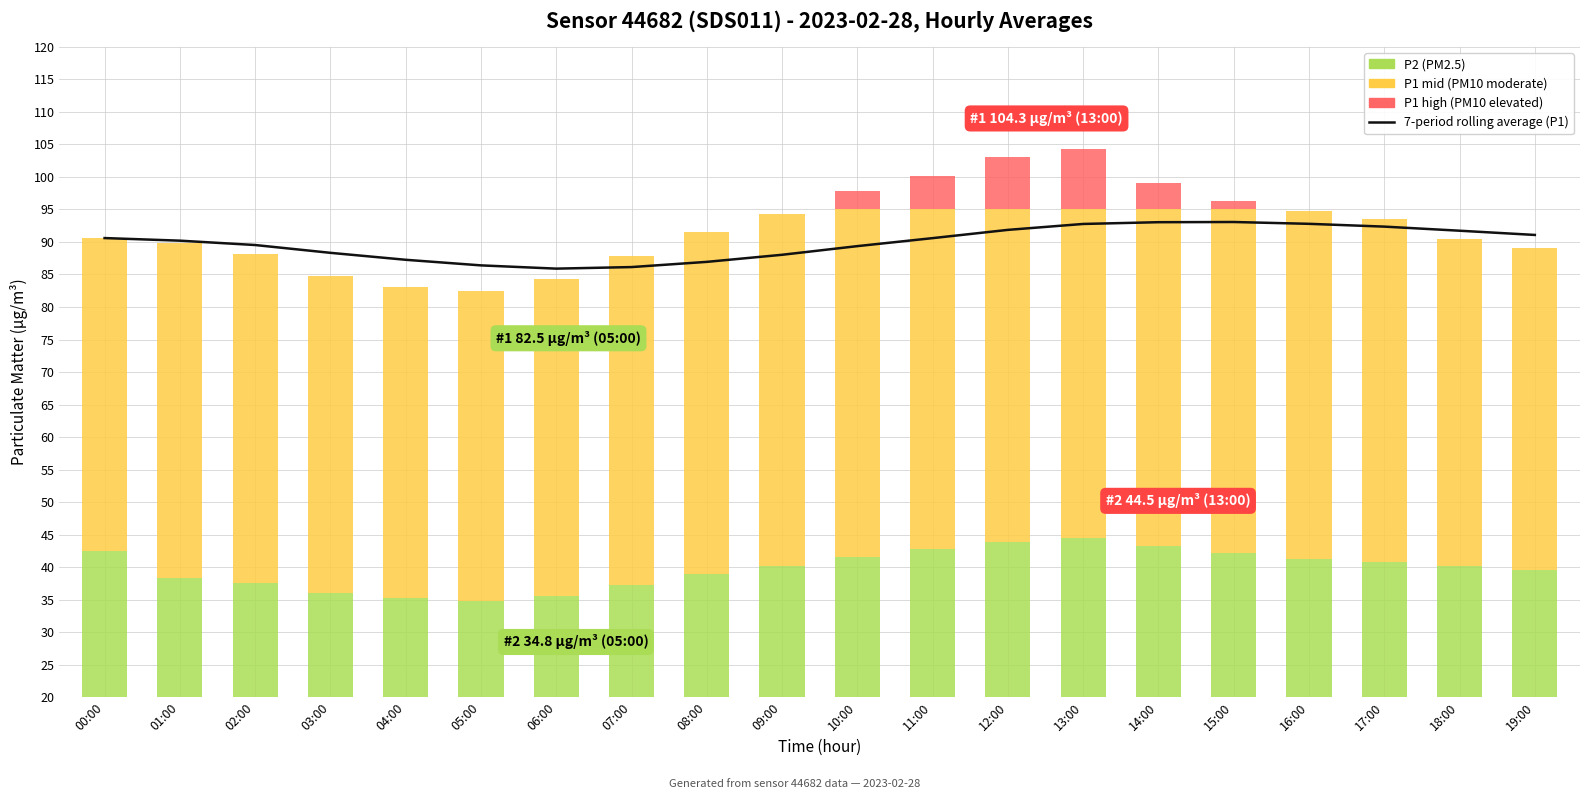

What is the label of the 15th bar from the left?

14:00